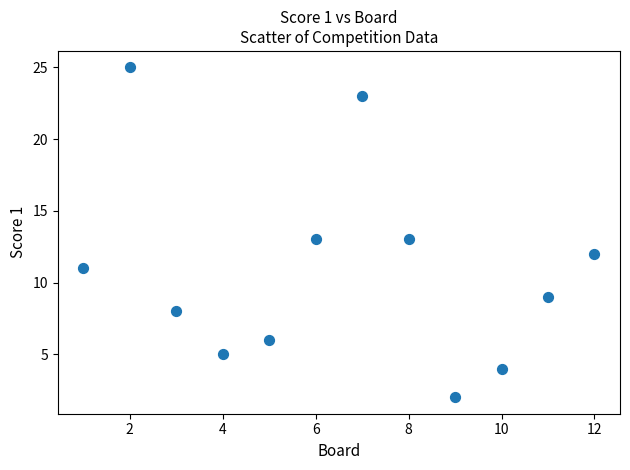

What is the average X value?

6